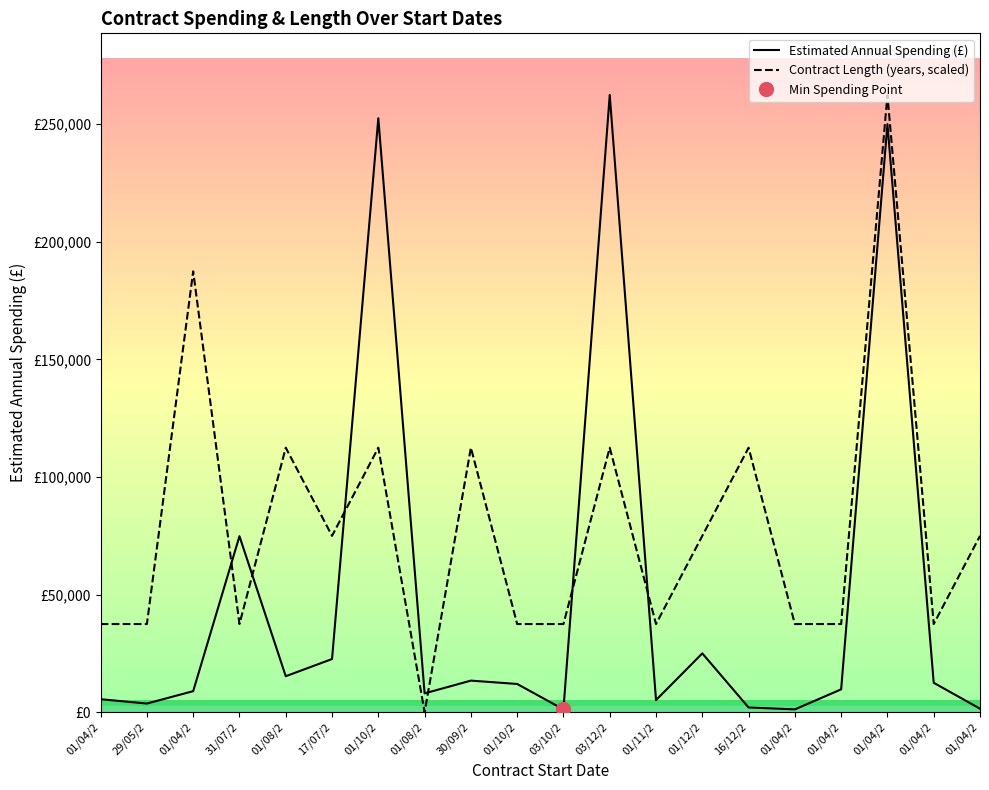

After their last crossing, which series has the higher values: Contract Length (years, scaled) or Estimated Annual Spending (£)?

Contract Length (years, scaled)